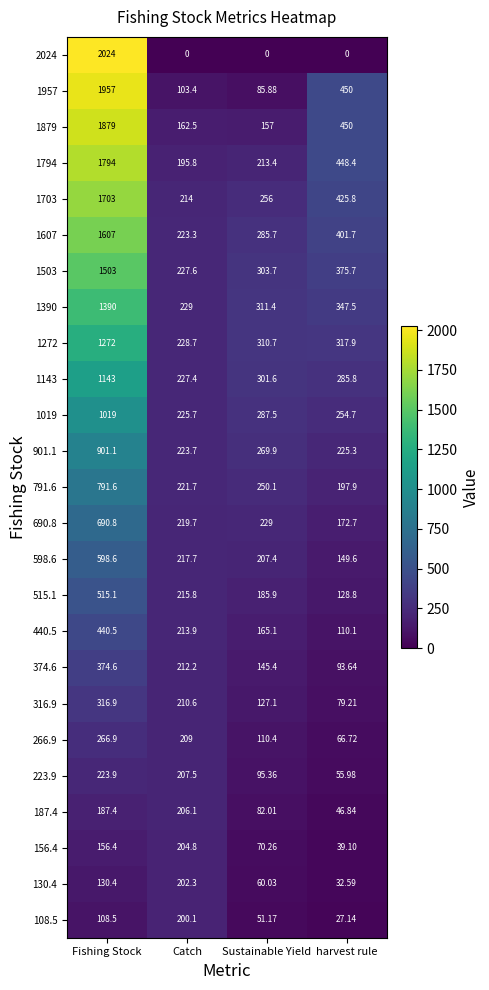

Rank the categories by 187.4 value from highest to lowest.

Catch, Fishing Stock, Sustainable Yield, harvest rule